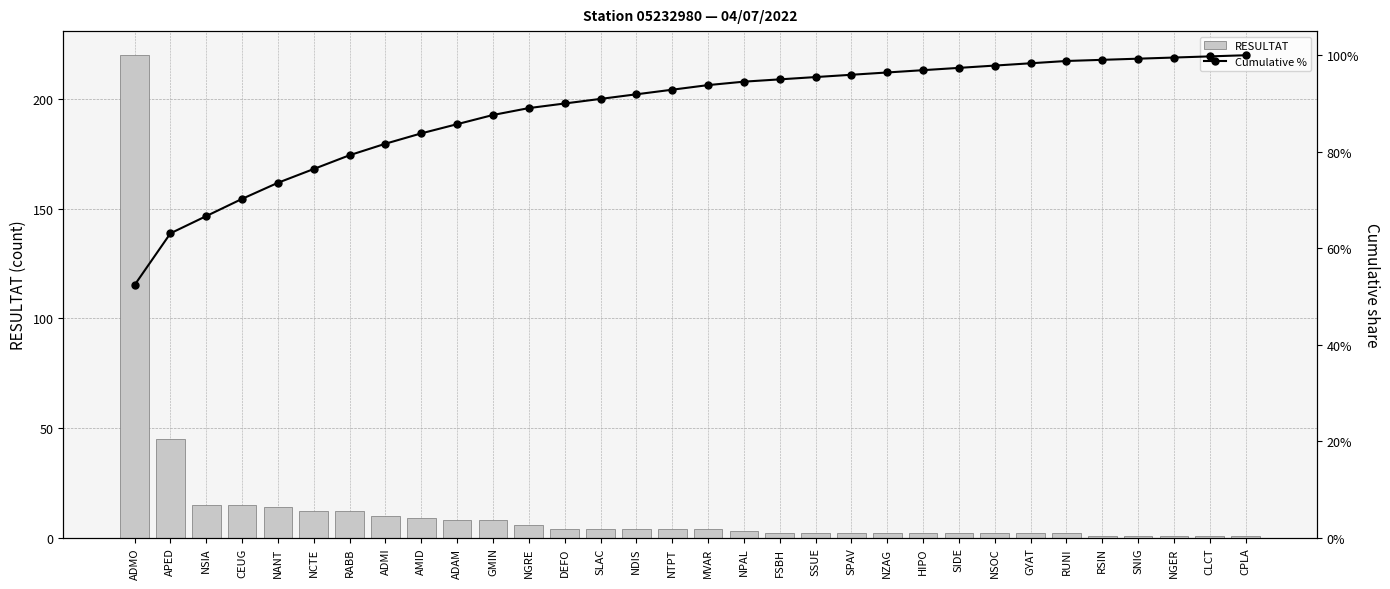

At how many categories does at least one series exceed 181?

1